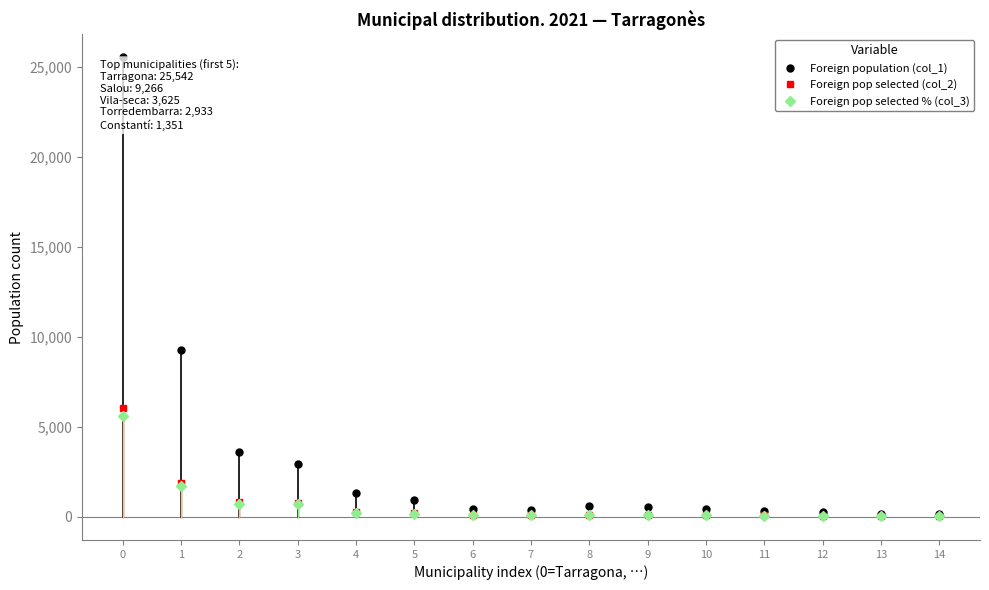

Is the value of Foreign pop selected (col_2) at 11 greater than the value of Foreign population (col_1) at 9?

No